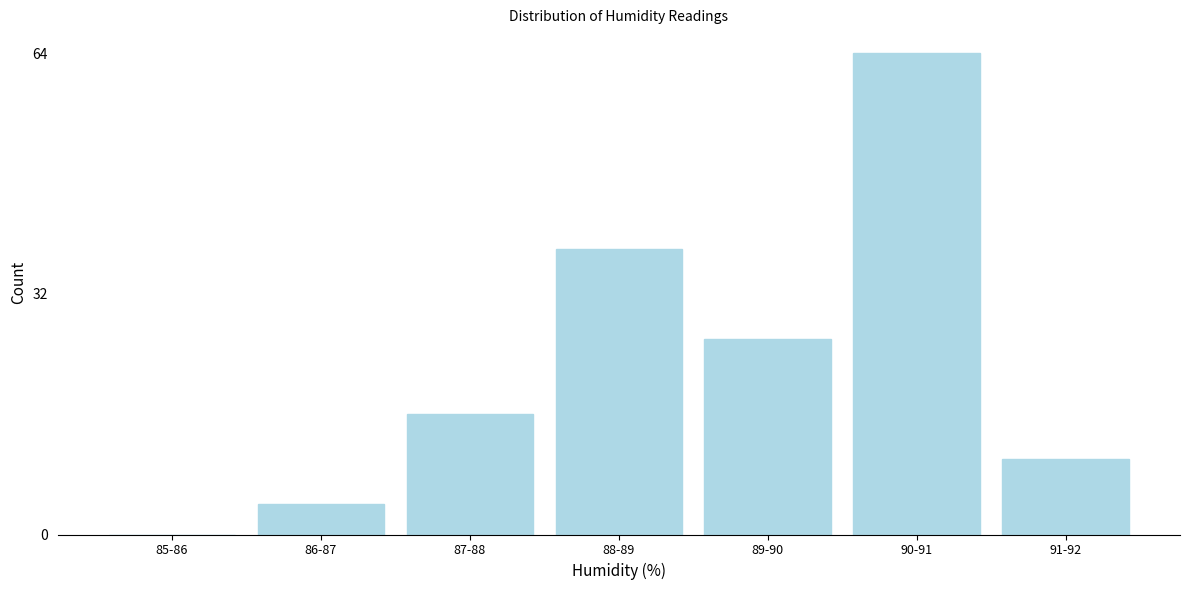

Reading left to right, what are all the values shown in this chart?

85-86=0	86-87=4	87-88=16	88-89=38	89-90=26	90-91=64	91-92=10